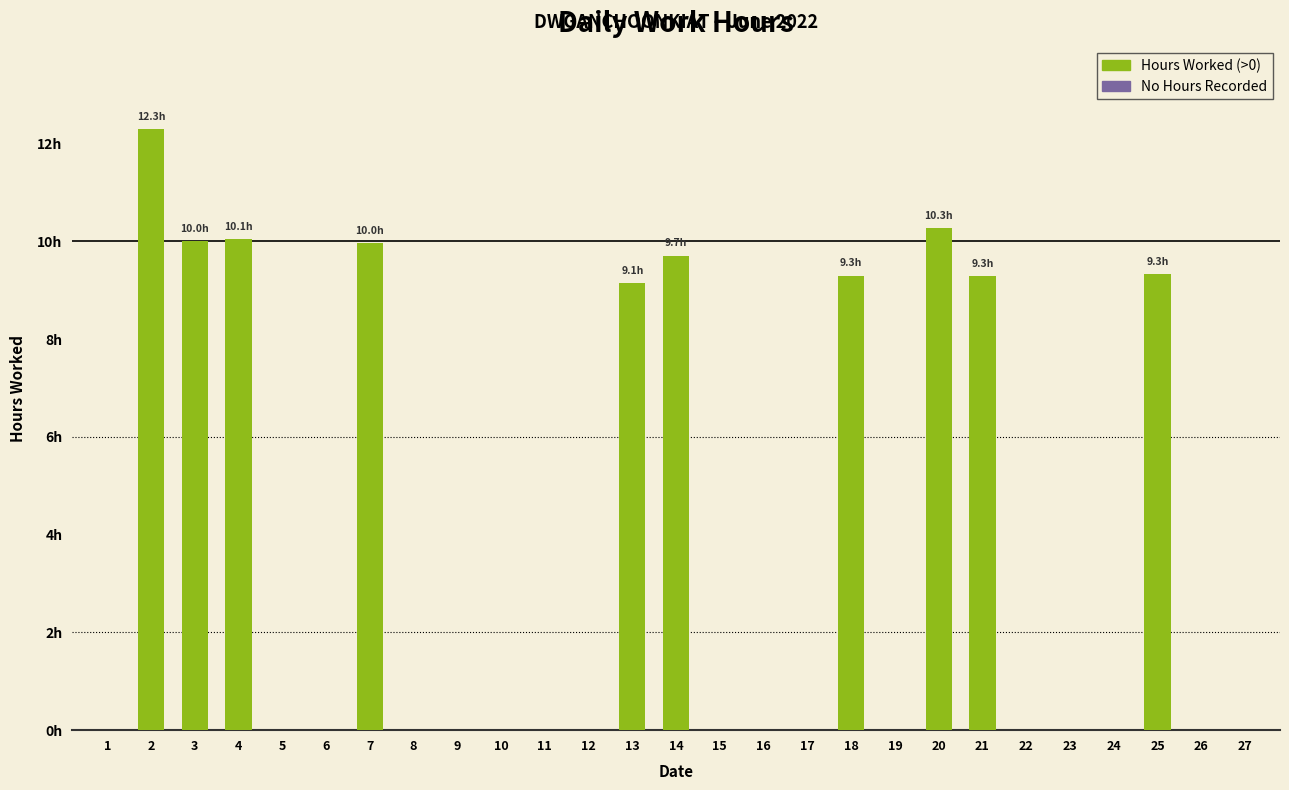

Rank the categories by value from highest to lowest.

2, 20, 4, 3, 7, 14, 25, 18, 21, 13, 1, 5, 6, 8, 9, 10, 11, 12, 15, 16, 17, 19, 22, 23, 24, 26, 27